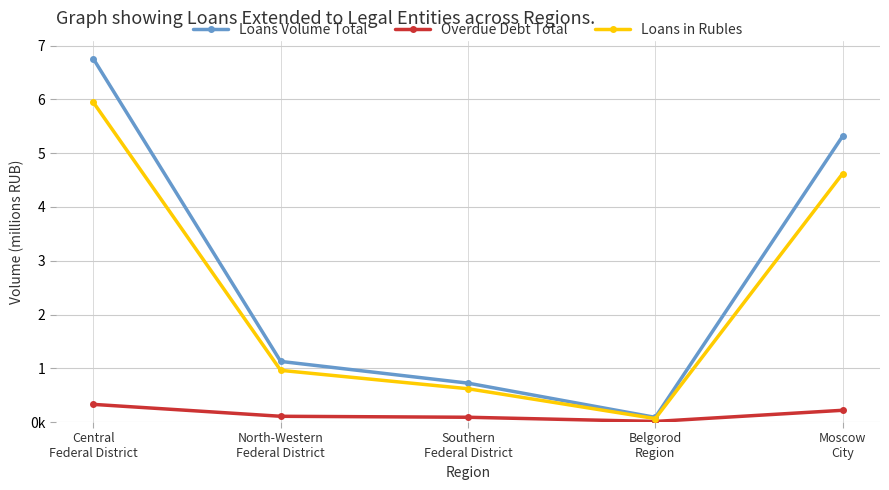

Is this an area chart (filled region under the line)?

No